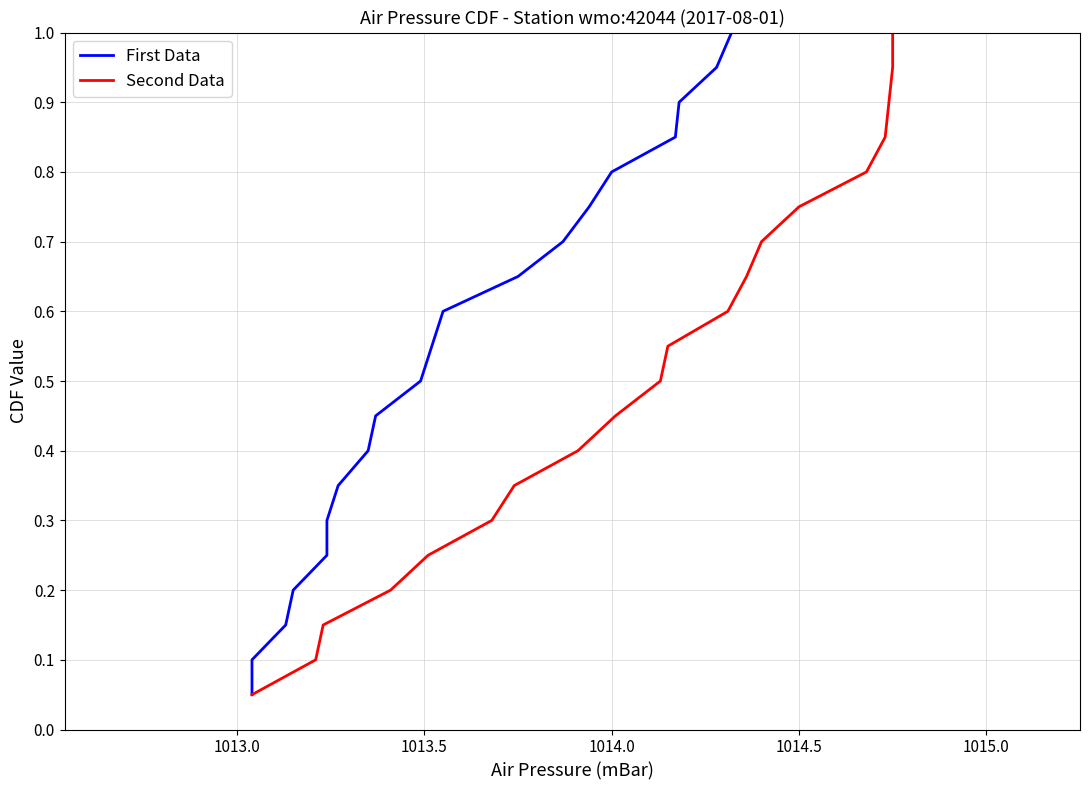

What is the smallest value displayed?

0.1